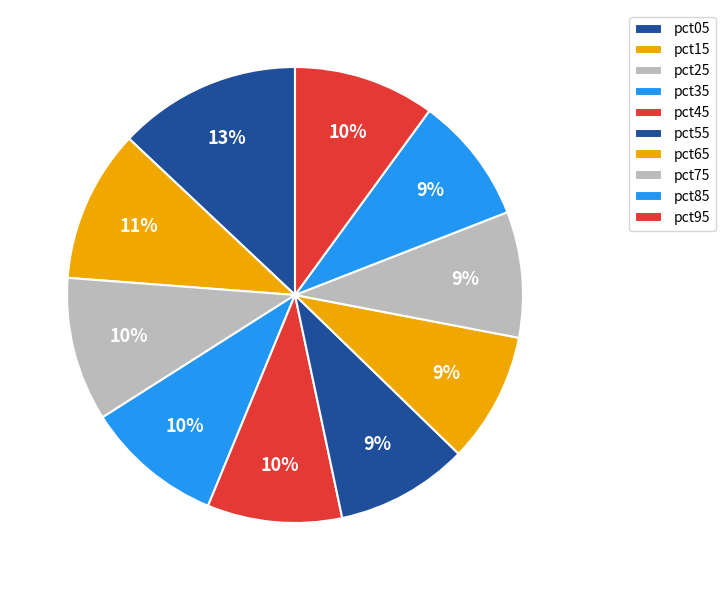

Is the sum of pct45 and pct25 greater than half?

No